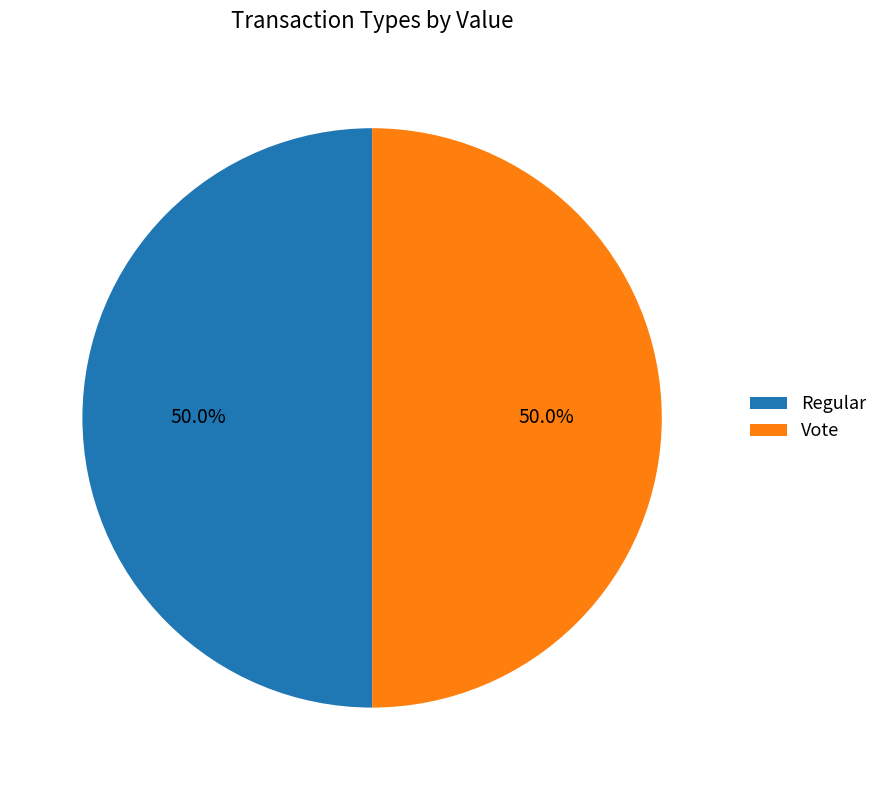

To the nearest percent, what percentage of the pie is Vote?

50%